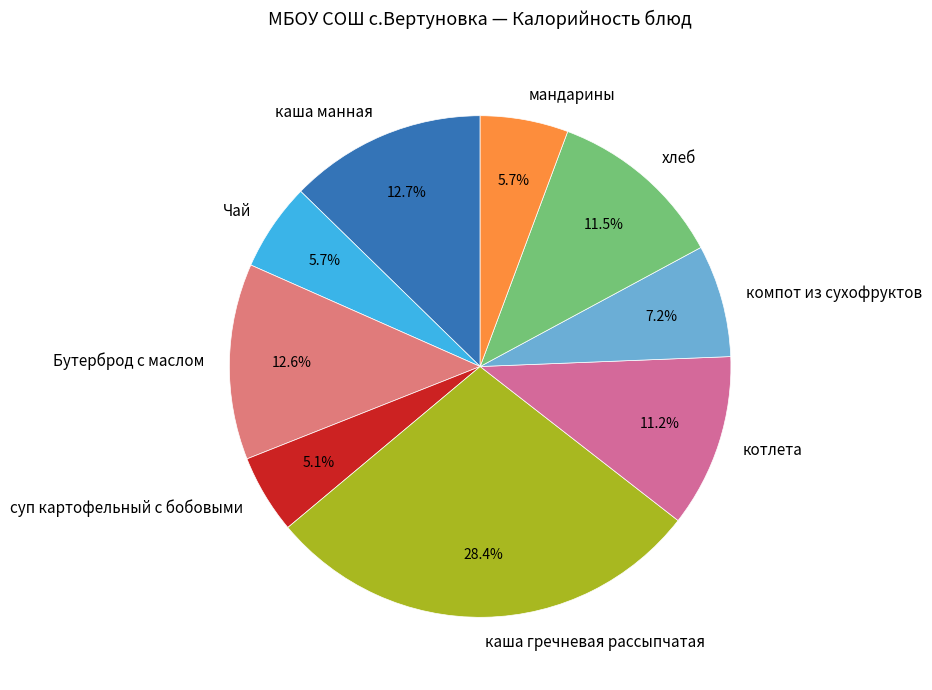

Do компот из сухофруктов and Чай together represent more than half of the pie?

No